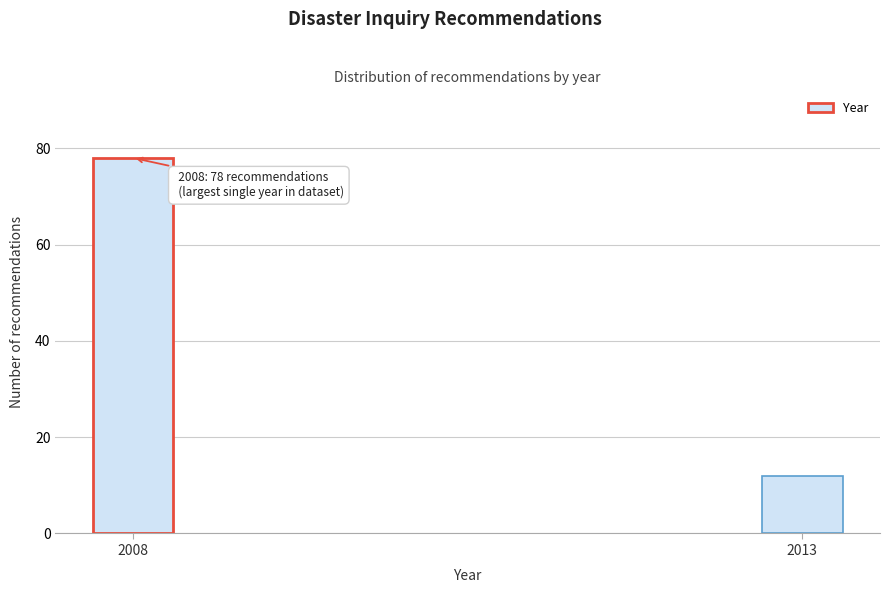

Reading right to left, what are all the values shown in this chart?

2013=12	2008=78